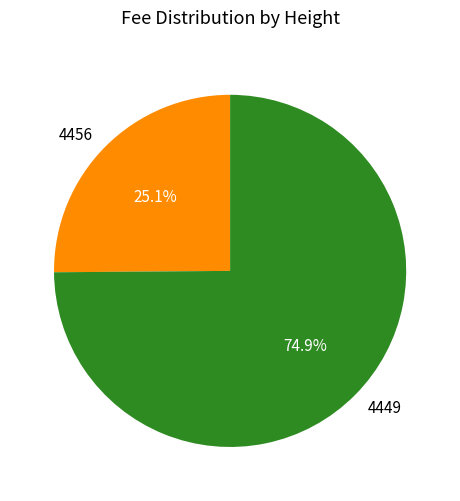

How many segments does this pie chart have?

2